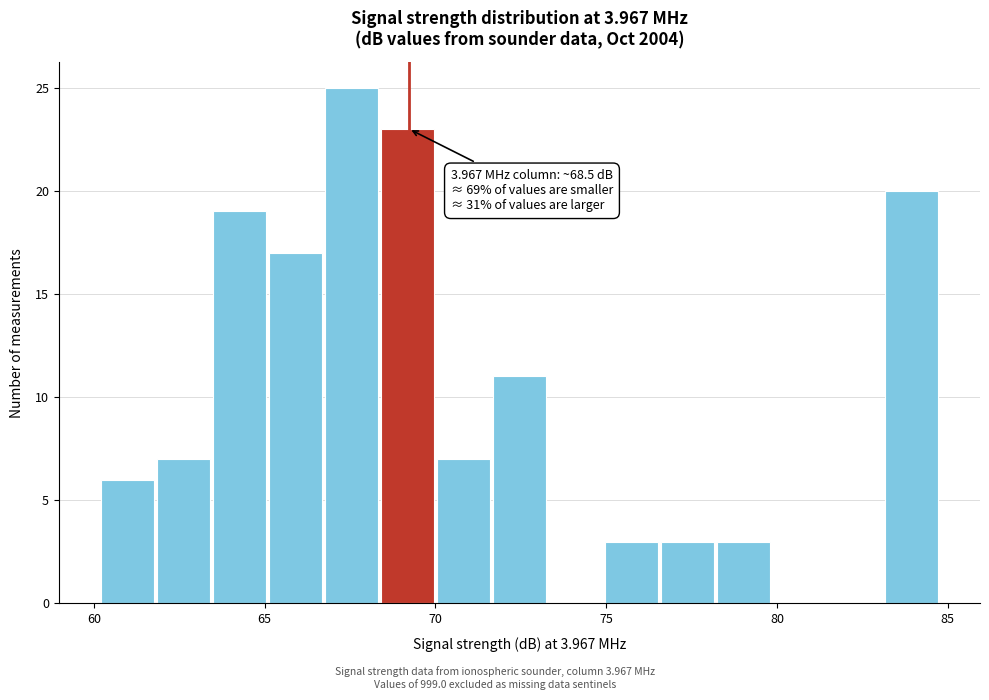

Around what value on the x-axis is the tallest bar? Give the approximate position of its centre, as read against the axis.

67.5